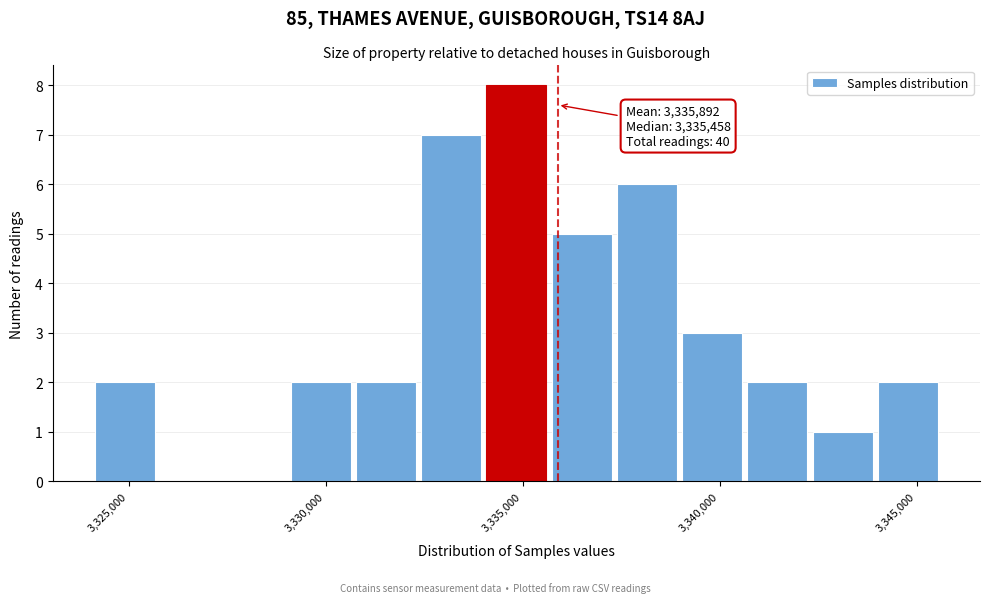

Around what value on the x-axis is the tallest bar? Give the approximate position of its centre, as read against the axis.

3335000